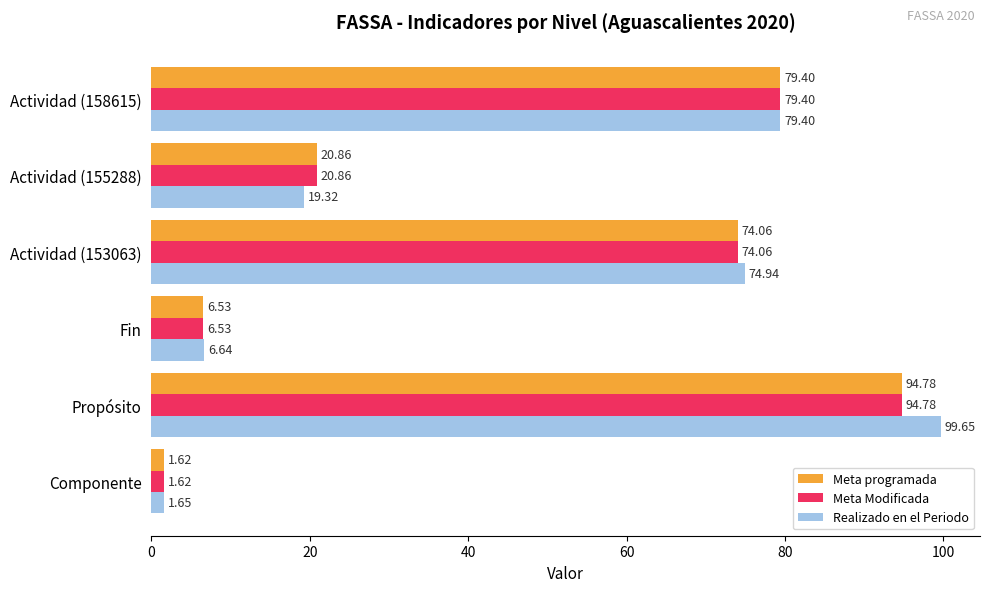

What is the difference between the maximum and minimum values in the Meta programada series?

93.2